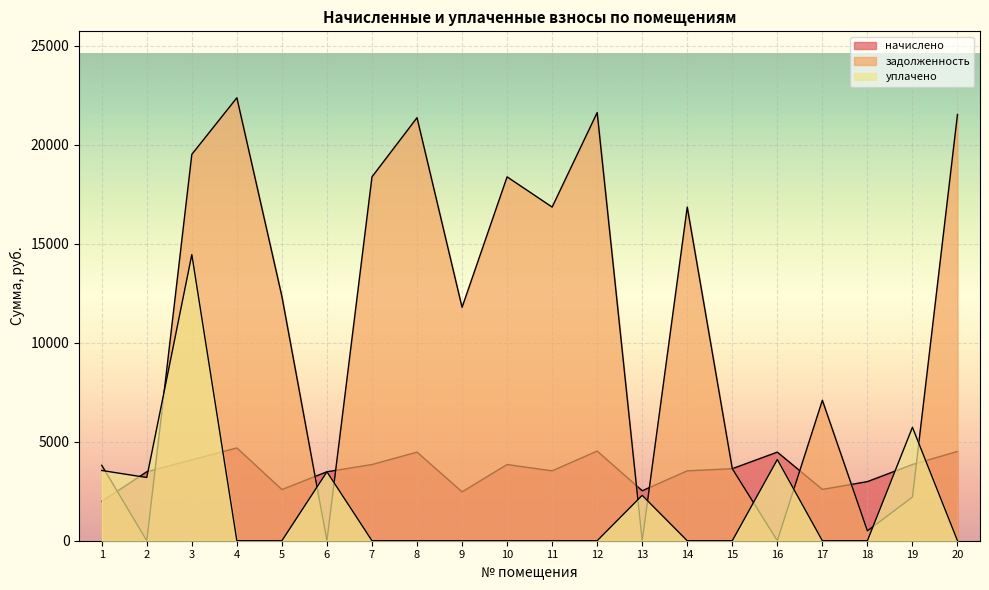

Which series has the largest total across all categories?

задолженность